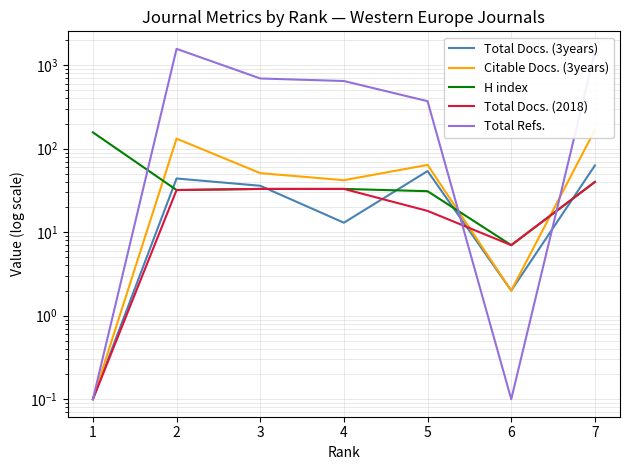

Which series has the widest spread of values?

Total Refs.